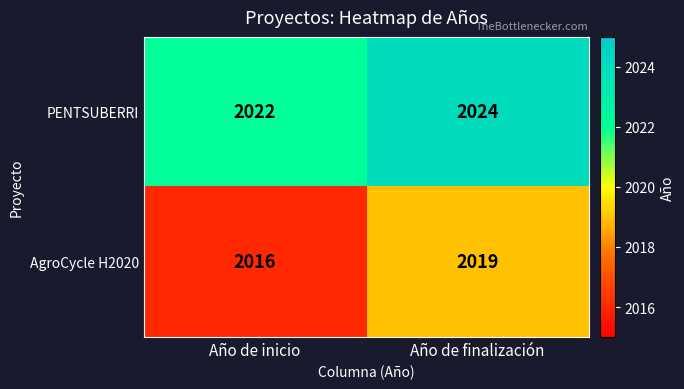

What is the difference between the maximum and minimum values in the AgroCycle H2020 series?

3